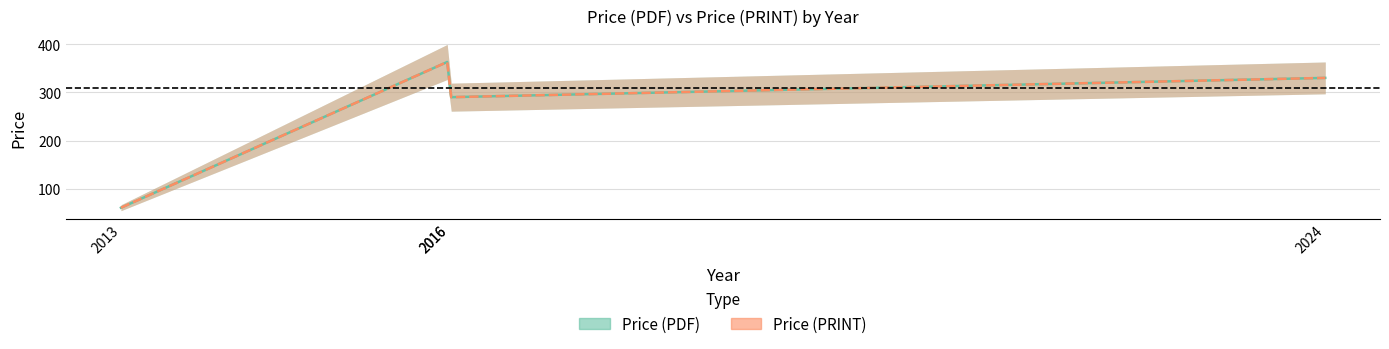

The value of Price (PDF) at 2016 is 290. True or false?

True